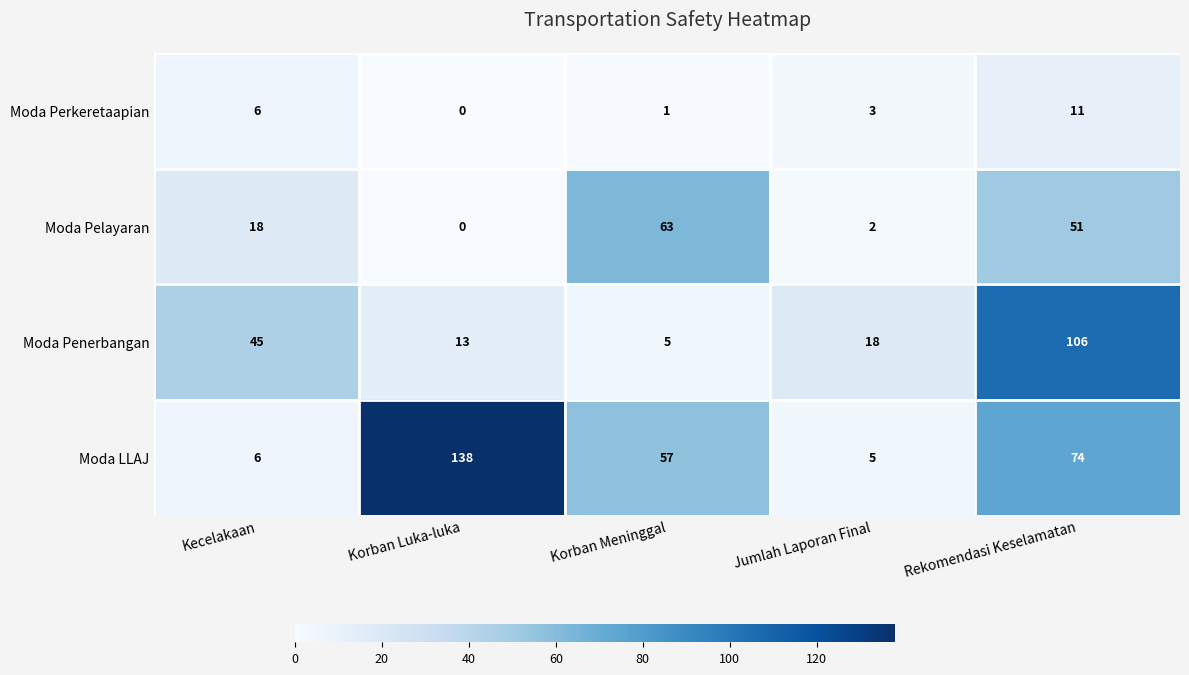

Which series has the largest range (max minus min)?

Moda LLAJ